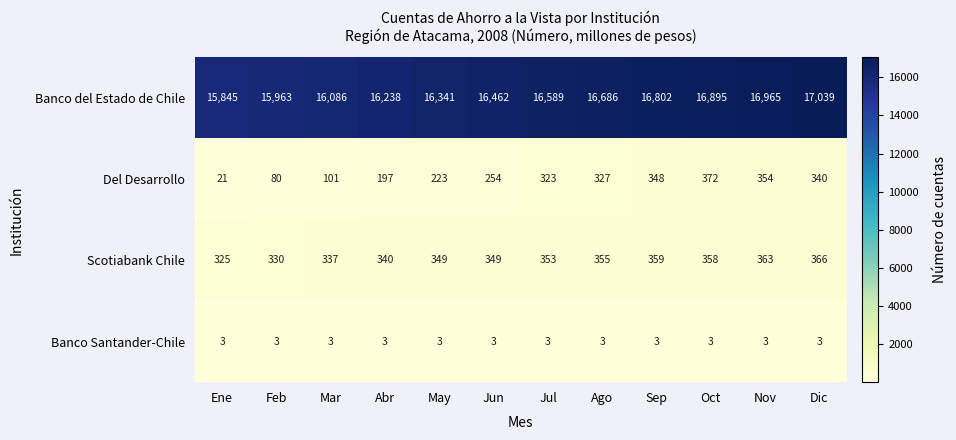

Which series changed the most between Jun and Oct?

Banco del Estado de Chile